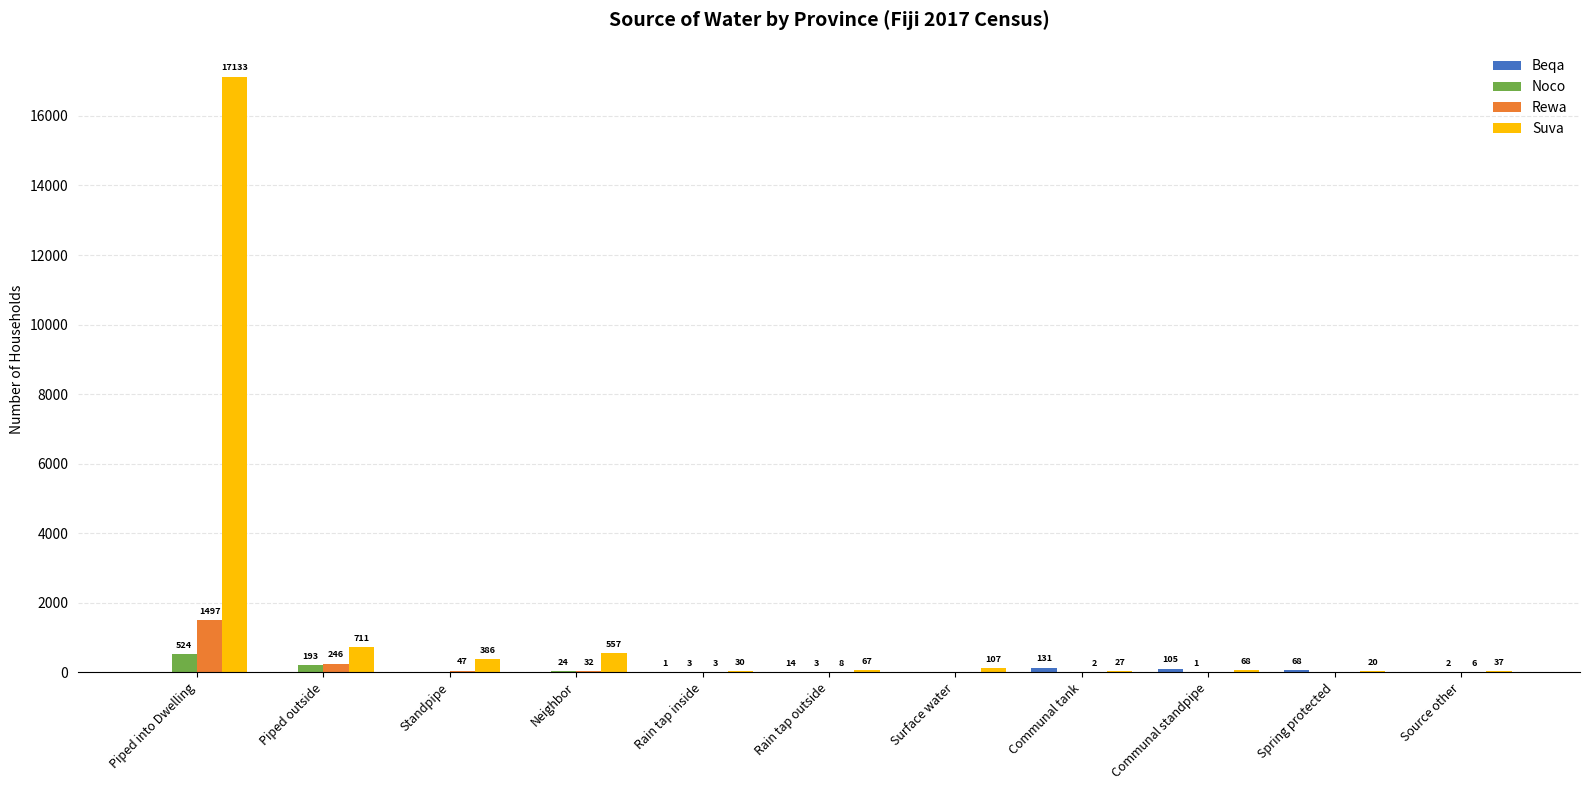

The value of Suva at Communal tank is 27. True or false?

True